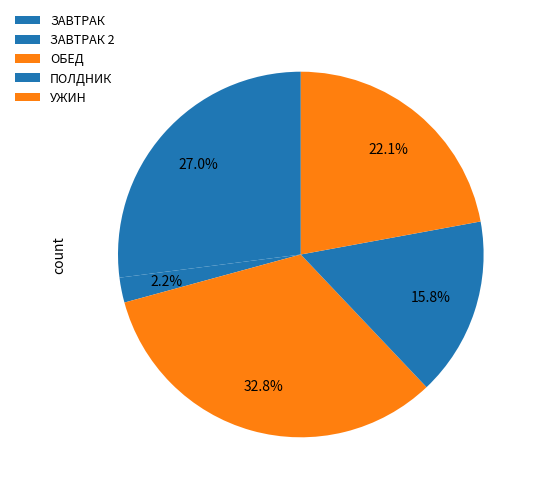

Count the number of slices in the pie.

5